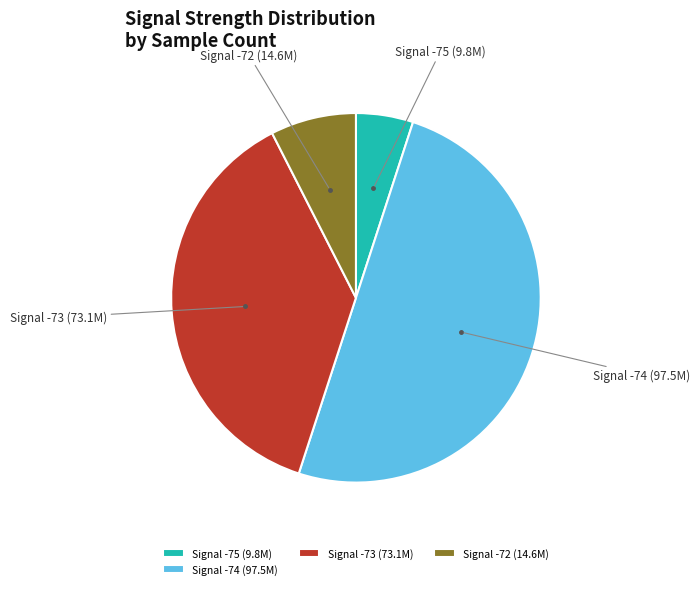

Which slice is the largest?

Signal -74 (97.5M)